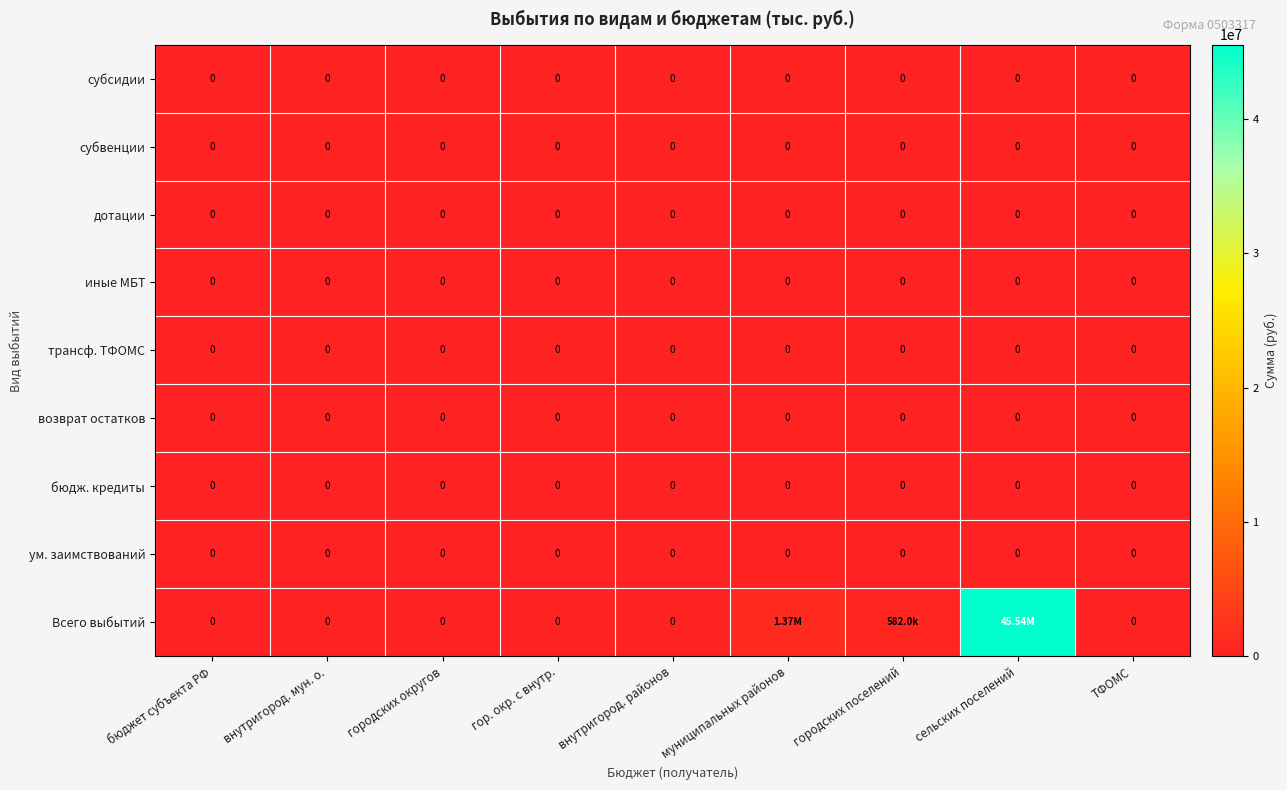

Which series has the largest total across all categories?

Всего выбытий